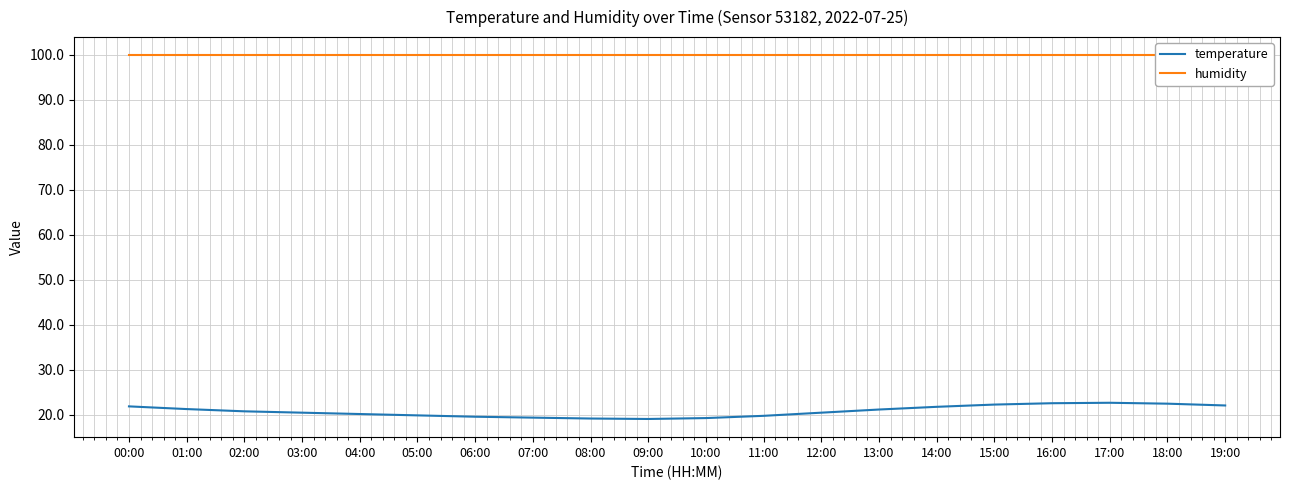

What is the minimum value for humidity?

99.9